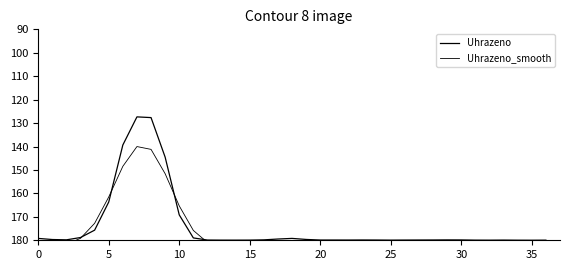

Reading right to left, extract all data points from this chart.

Uhrazeno: 180.0	180.0	180.0	179.9	180.0	179.9	179.9	179.8	179.9	179.9	179.9	179.9	179.9	179.9	179.9	179.9	179.9	179.6	179.2	179.5	179.8	179.9	179.9	179.9	179.9	179.0	169.2	144.5	127.7	127.4	139.4	163.7	175.7	178.8	179.8	179.7	179.2
Uhrazeno_smooth: 183.0	183.0	183.0	182.9	182.9	182.9	182.9	182.9	182.9	182.9	182.9	182.9	182.9	182.9	182.9	182.9	182.8	182.6	182.5	182.6	182.7	182.8	182.9	182.5	180.9	175.8	165.3	151.6	141.2	140.0	148.5	161.5	172.8	179.2	181.7	182.4	182.4